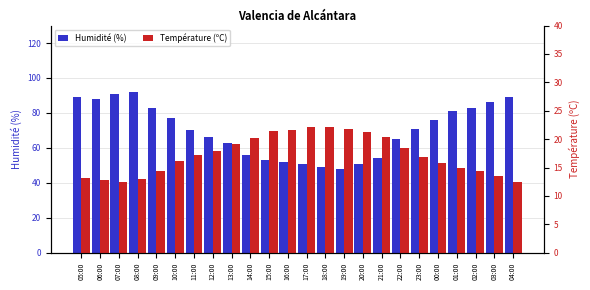

What is the difference between the maximum and second lowest values in the Humidité (%) series?

43.0